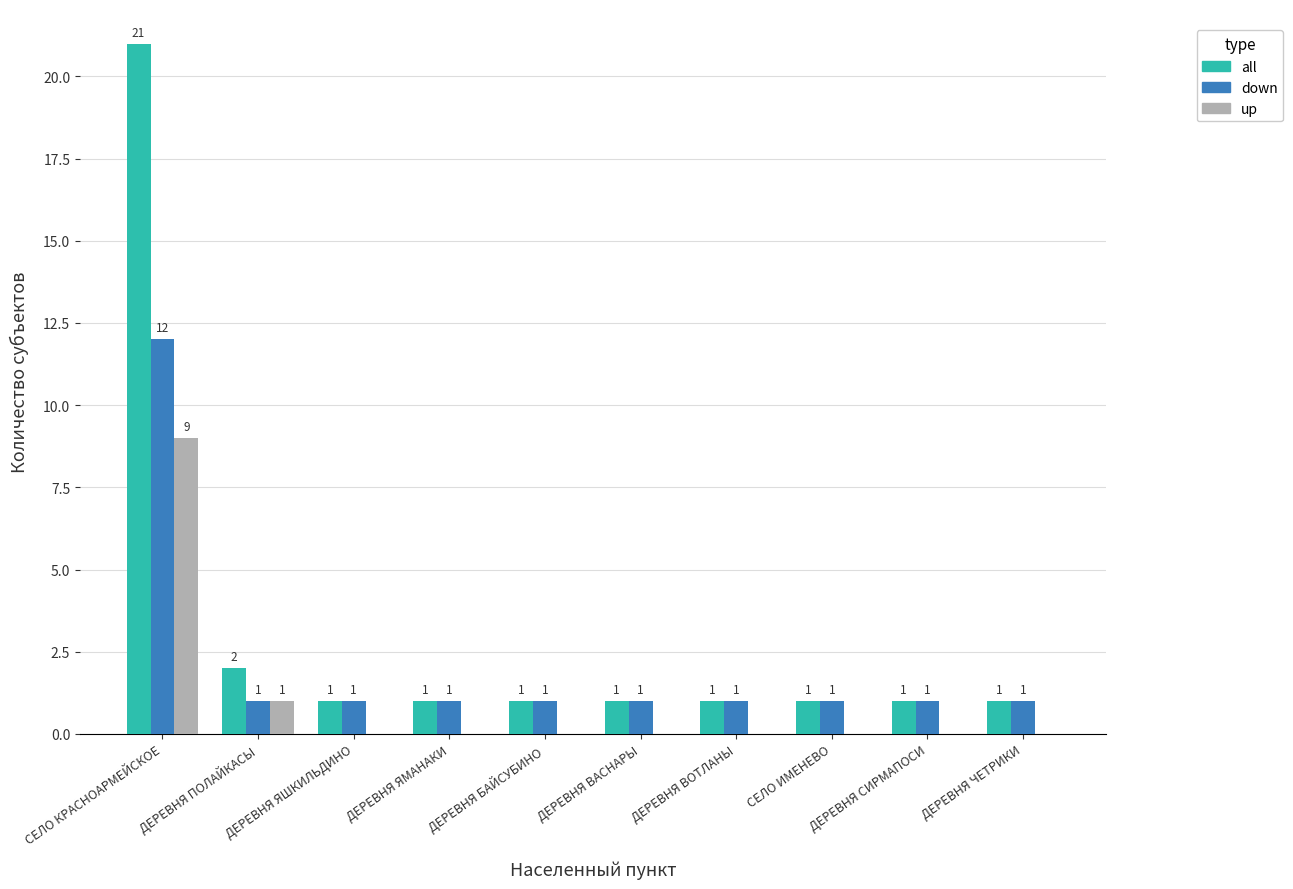

Reading left to right, what are all the values shown in this chart?

all: СЕЛО КРАСНОАРМЕЙСКОЕ=21	ДЕРЕВНЯ ПОЛАЙКАСЫ=2	ДЕРЕВНЯ ЯШКИЛЬДИНО=1	ДЕРЕВНЯ ЯМАНАКИ=1	ДЕРЕВНЯ БАЙСУБИНО=1	ДЕРЕВНЯ ВАСНАРЫ=1	ДЕРЕВНЯ ВОТЛАНЫ=1	СЕЛО ИМЕНЕВО=1	ДЕРЕВНЯ СИРМАПОСИ=1	ДЕРЕВНЯ ЧЕТРИКИ=1
down: СЕЛО КРАСНОАРМЕЙСКОЕ=12	ДЕРЕВНЯ ПОЛАЙКАСЫ=1	ДЕРЕВНЯ ЯШКИЛЬДИНО=1	ДЕРЕВНЯ ЯМАНАКИ=1	ДЕРЕВНЯ БАЙСУБИНО=1	ДЕРЕВНЯ ВАСНАРЫ=1	ДЕРЕВНЯ ВОТЛАНЫ=1	СЕЛО ИМЕНЕВО=1	ДЕРЕВНЯ СИРМАПОСИ=1	ДЕРЕВНЯ ЧЕТРИКИ=1
up: СЕЛО КРАСНОАРМЕЙСКОЕ=9	ДЕРЕВНЯ ПОЛАЙКАСЫ=1	ДЕРЕВНЯ ЯШКИЛЬДИНО=0	ДЕРЕВНЯ ЯМАНАКИ=0	ДЕРЕВНЯ БАЙСУБИНО=0	ДЕРЕВНЯ ВАСНАРЫ=0	ДЕРЕВНЯ ВОТЛАНЫ=0	СЕЛО ИМЕНЕВО=0	ДЕРЕВНЯ СИРМАПОСИ=0	ДЕРЕВНЯ ЧЕТРИКИ=0